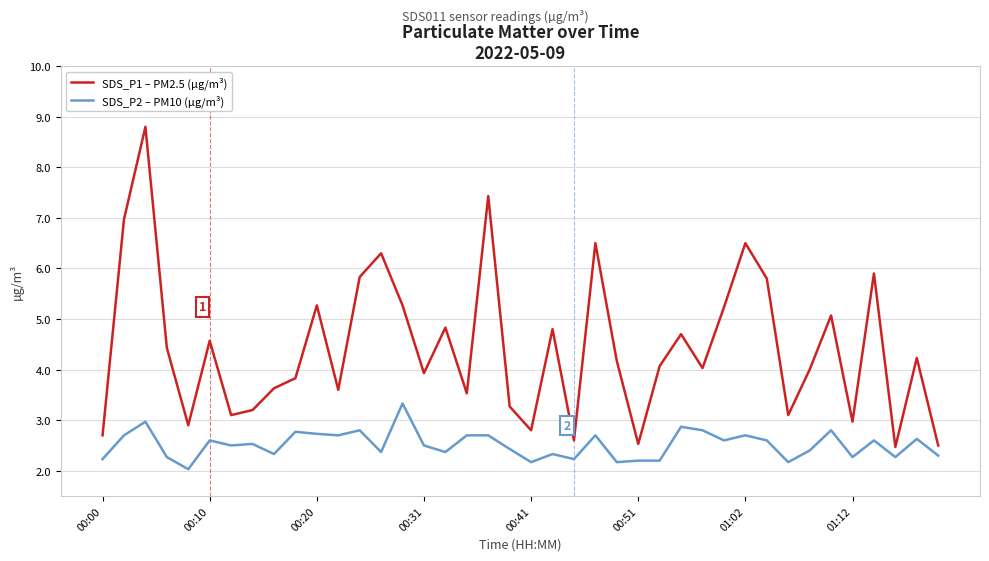

How many lines are shown in the chart?

2